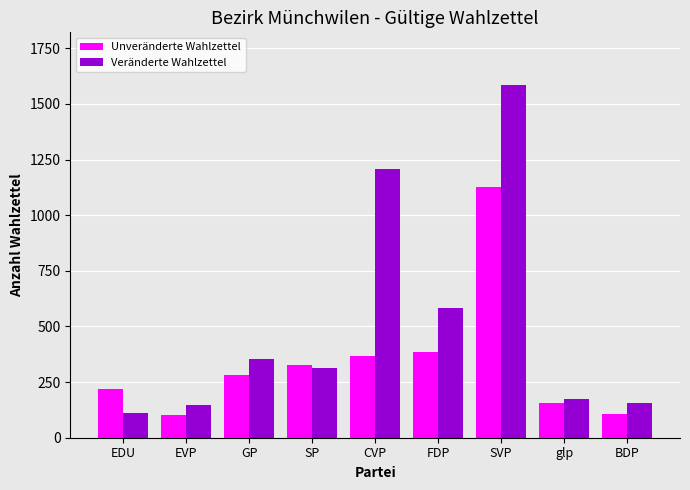

What position from the right is SVP?

3